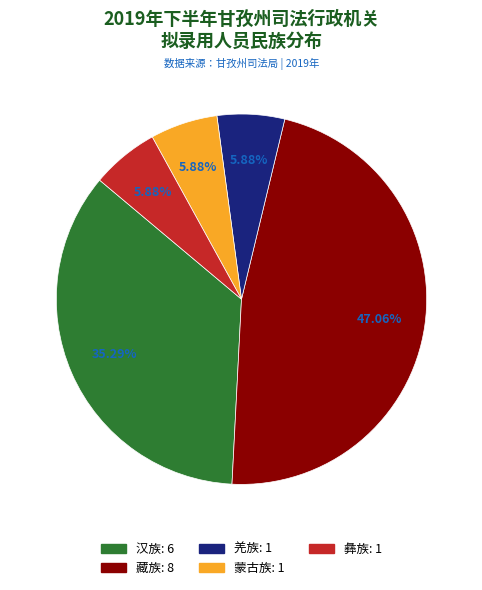

What is the largest slice in the pie chart?

藏族